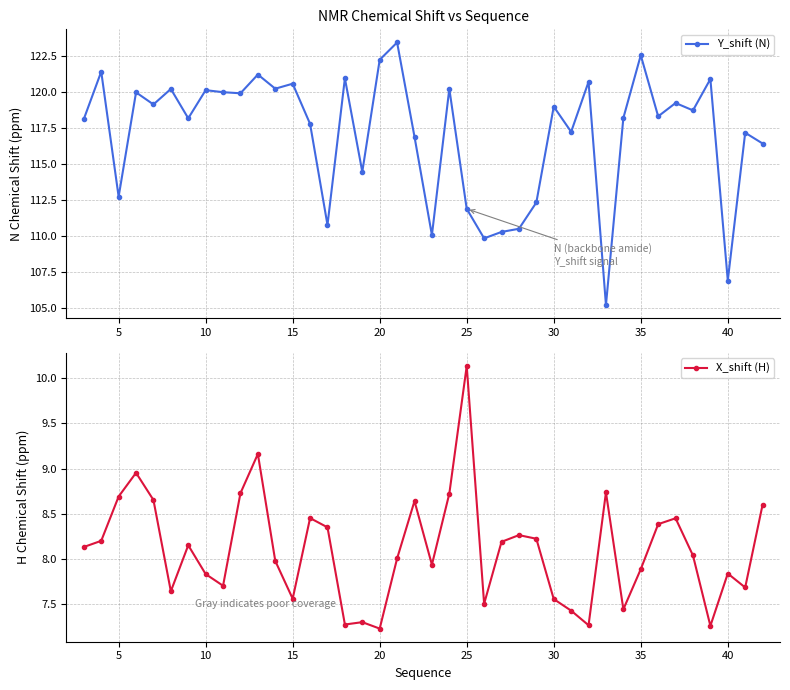

How many data points in Y_shift (N) are less than 118?

16